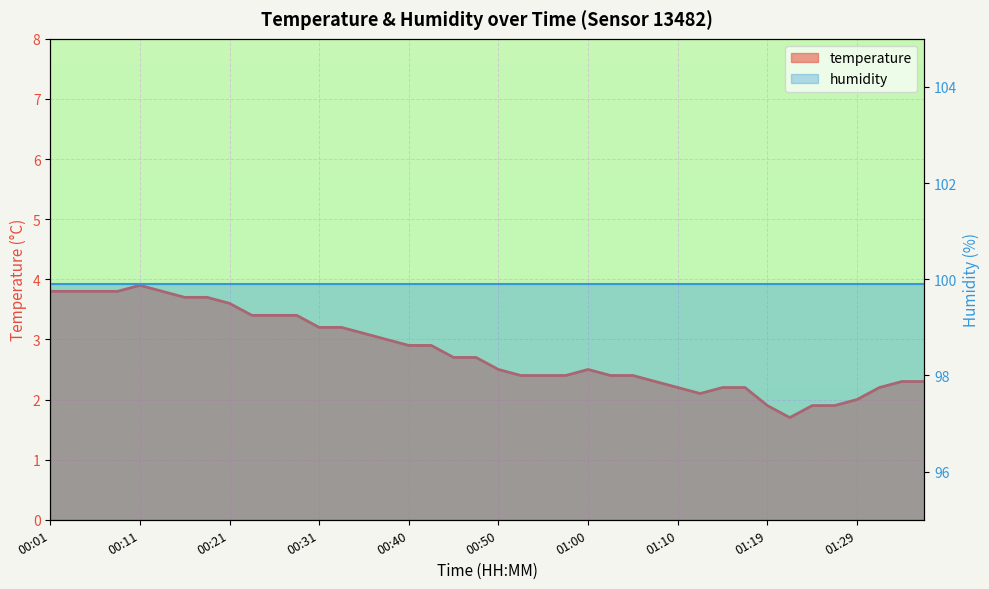

What position from the left is 00:09?

4